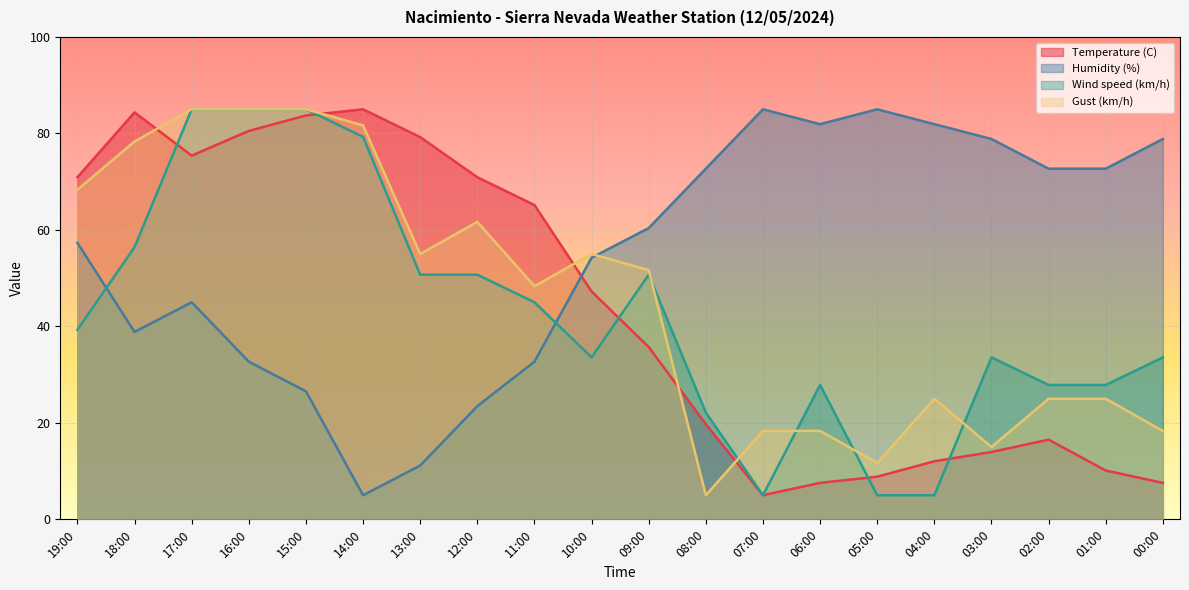

Count the number of data series in this chart.

4